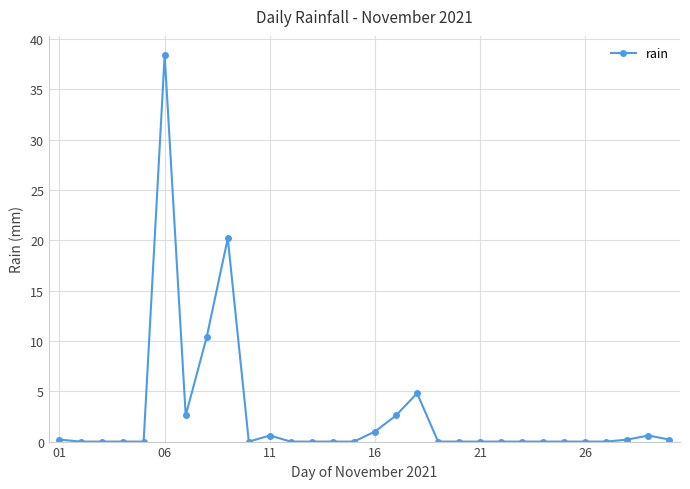

Count the number of data series in this chart.

1